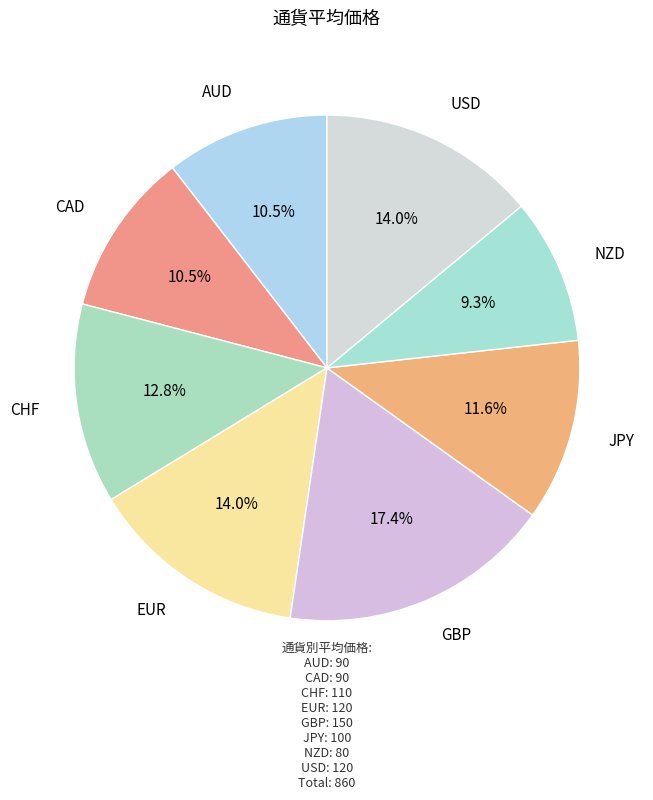

To the nearest percent, what is the combined percentage of GBP and USD?

31%